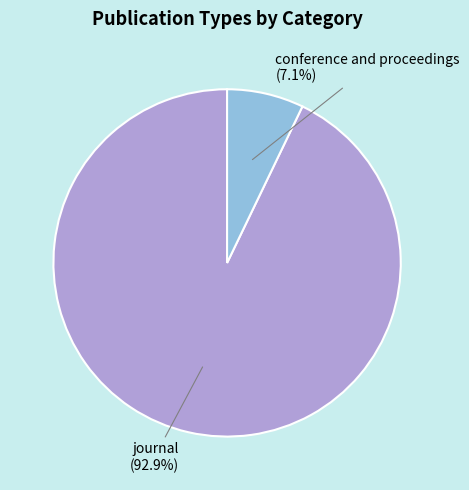

To the nearest percent, what percentage of the pie is journal?

93%